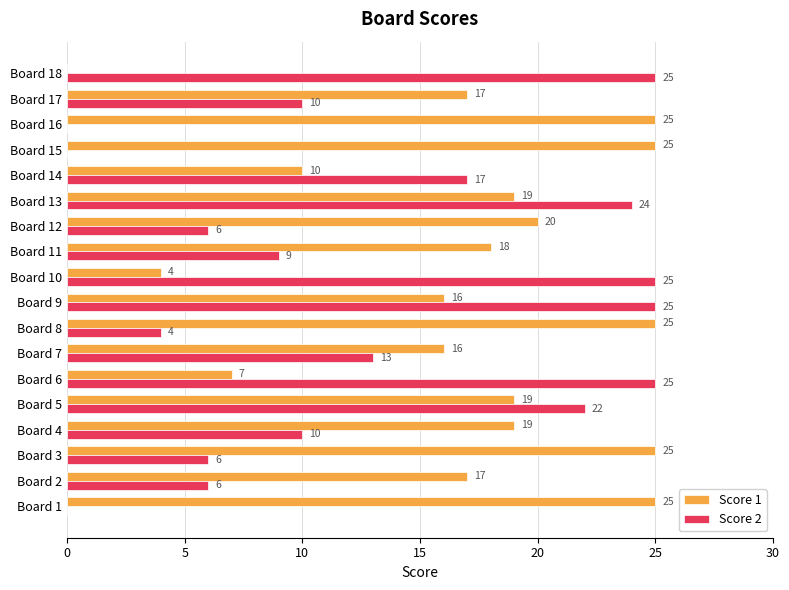

At which category is the sum across all series the highest?

Board 13